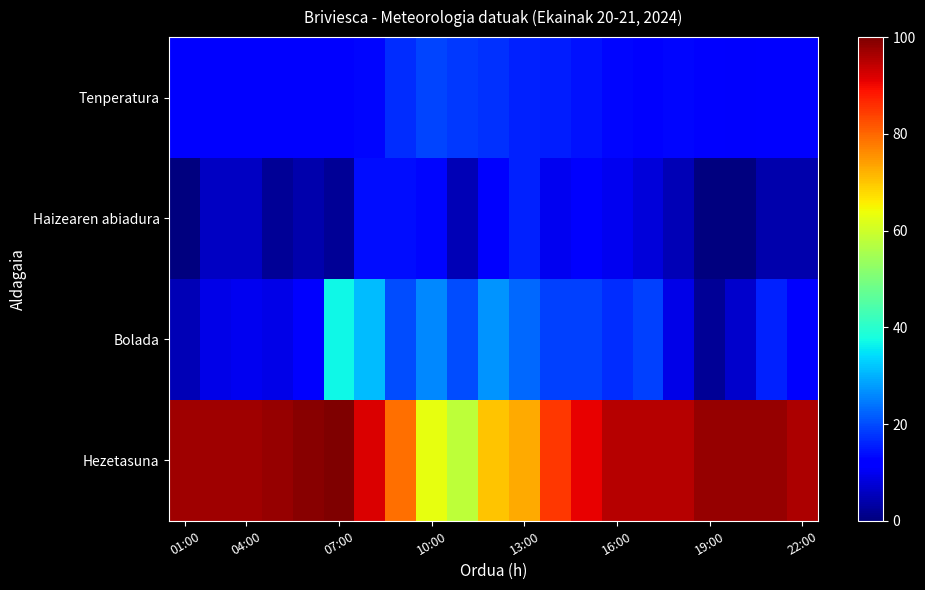

Which series has the largest total across all categories?

Hezetasuna